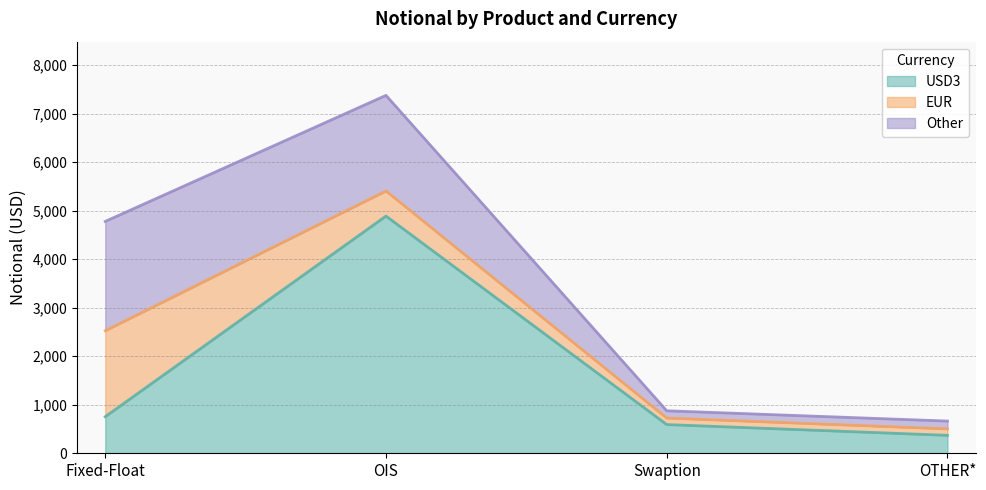

At which label is USD3 closest to 2629?

Fixed-Float